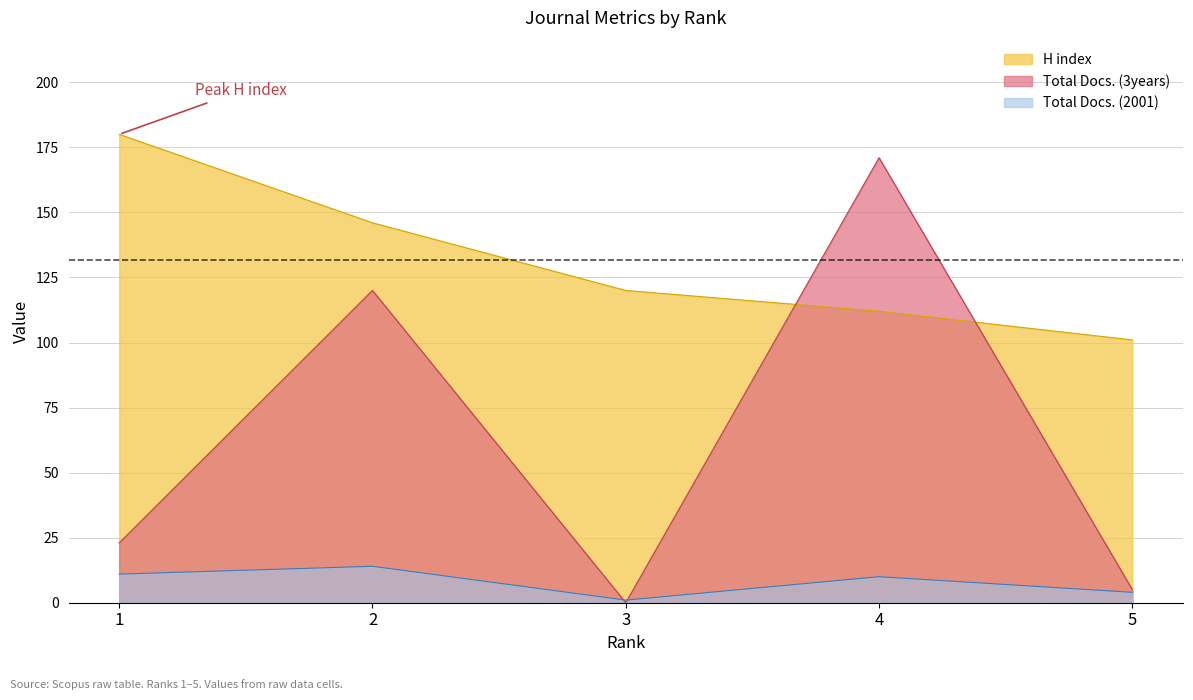

How many data points in H index are less than 120?

2